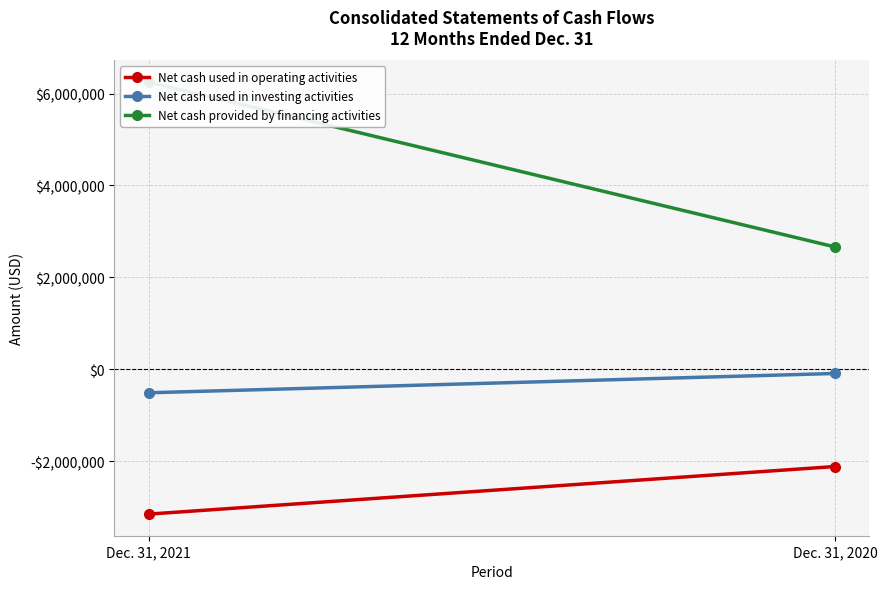

Which series has the largest total across all categories?

Net cash provided by financing activities